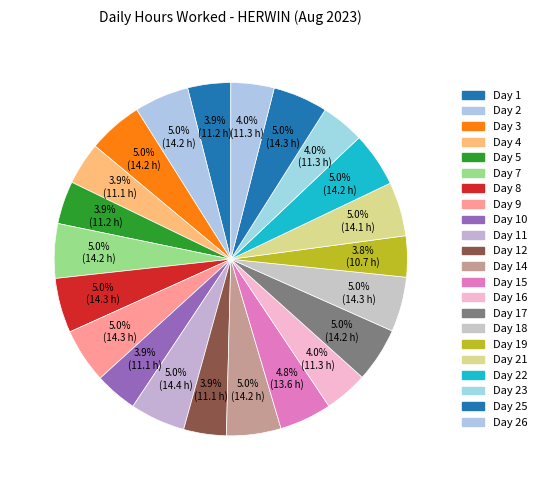

Which slice is the largest?

Day 11